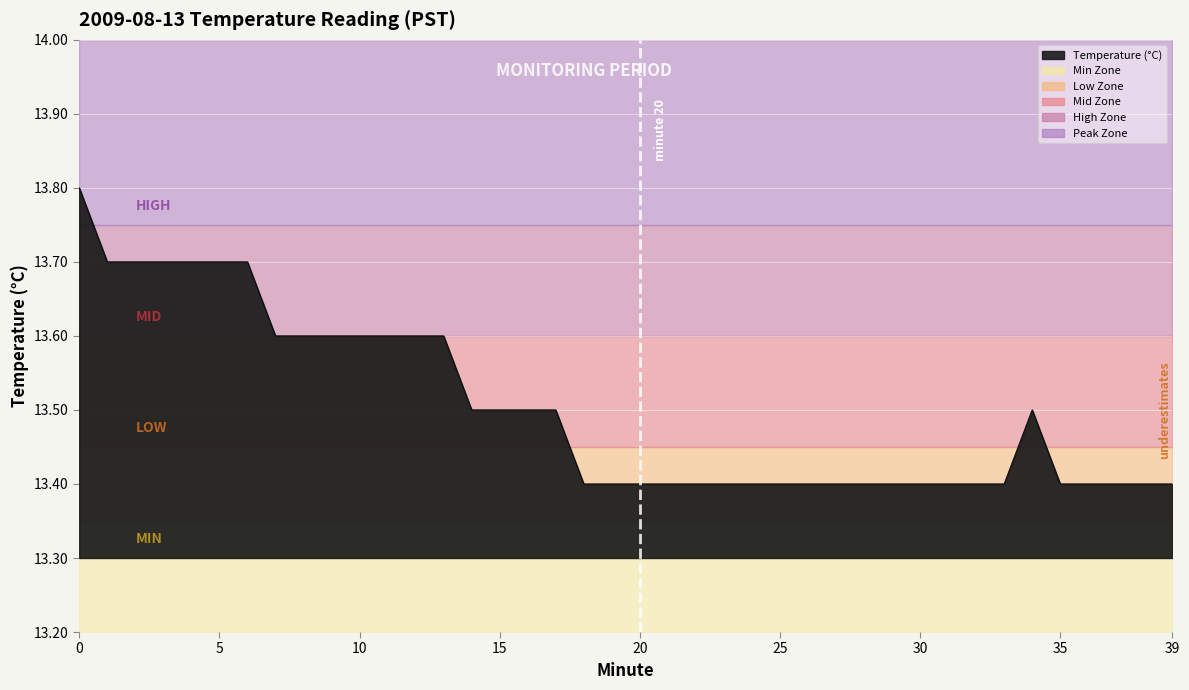

How many points are higher than both their immediate neighbors (excluding endpoints)?

1